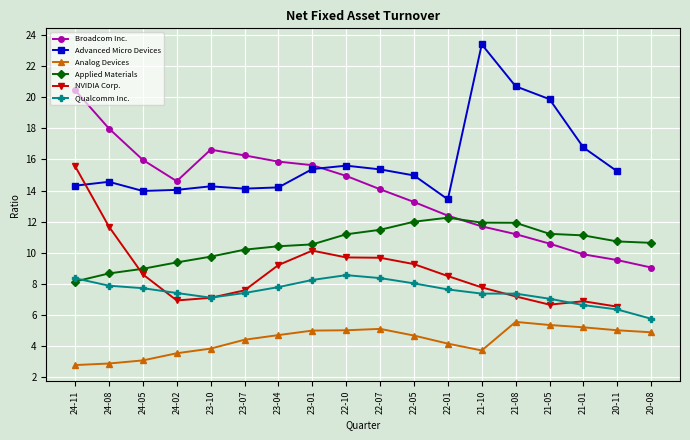

True or false: Applied Materials and Analog Devices intersect in this chart.

False